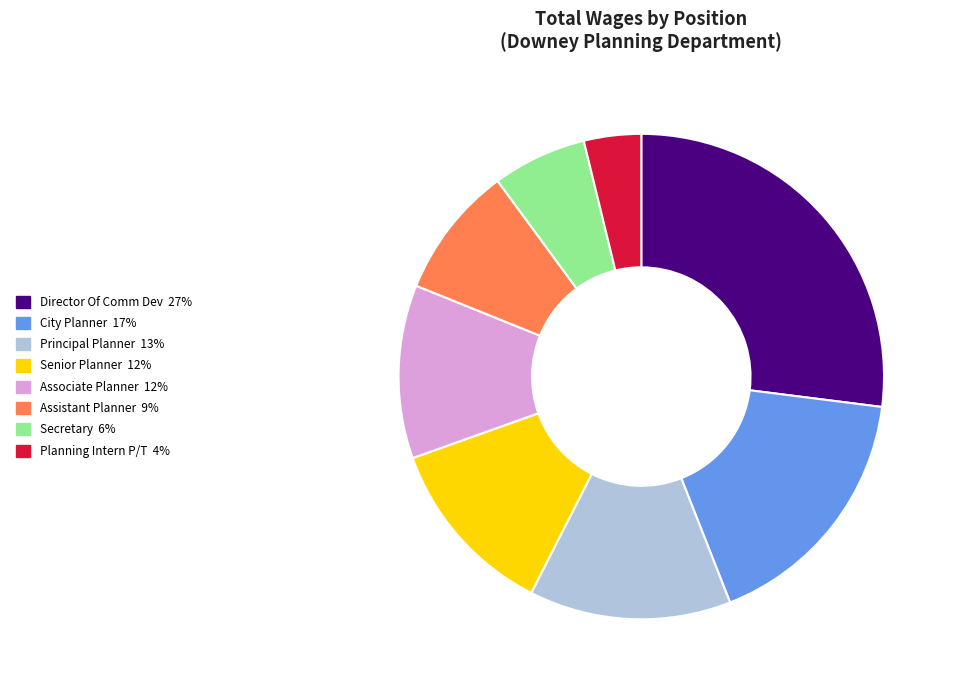

Is Planning Intern P/T the majority of the pie?

No